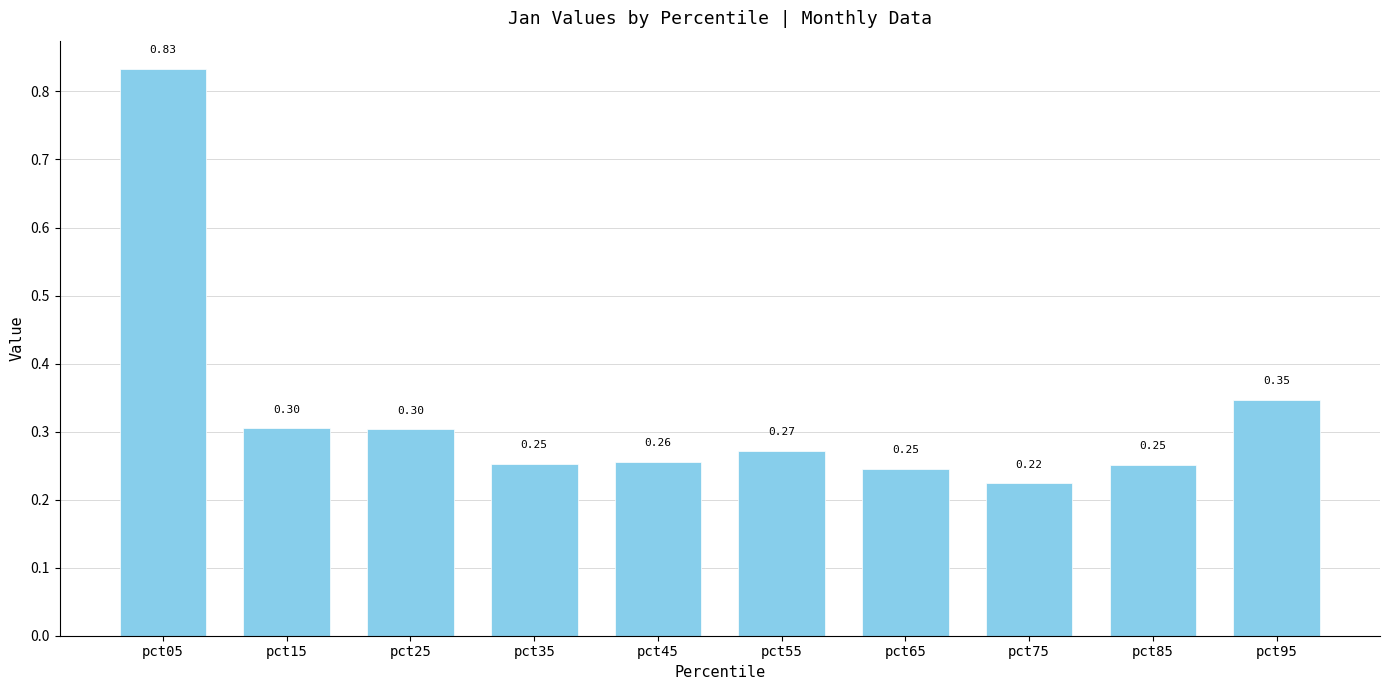

Between pct05 and pct75, which is larger?

pct05